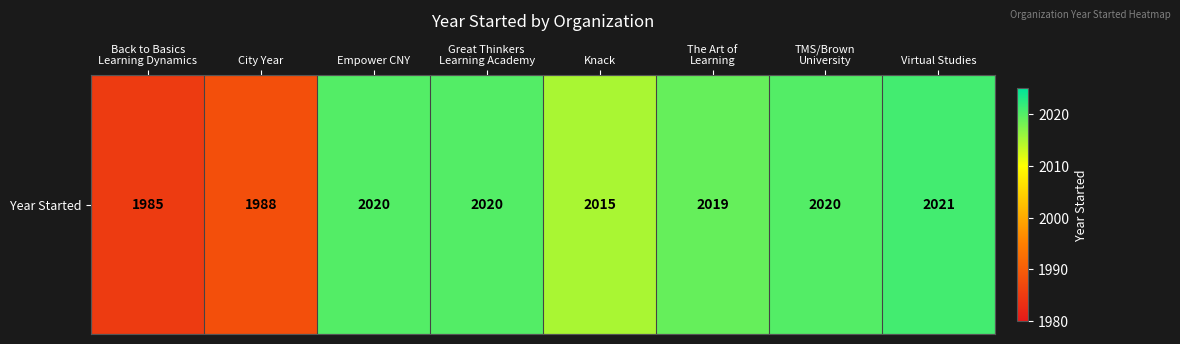

The value at Virtual Studies is 2021. True or false?

True